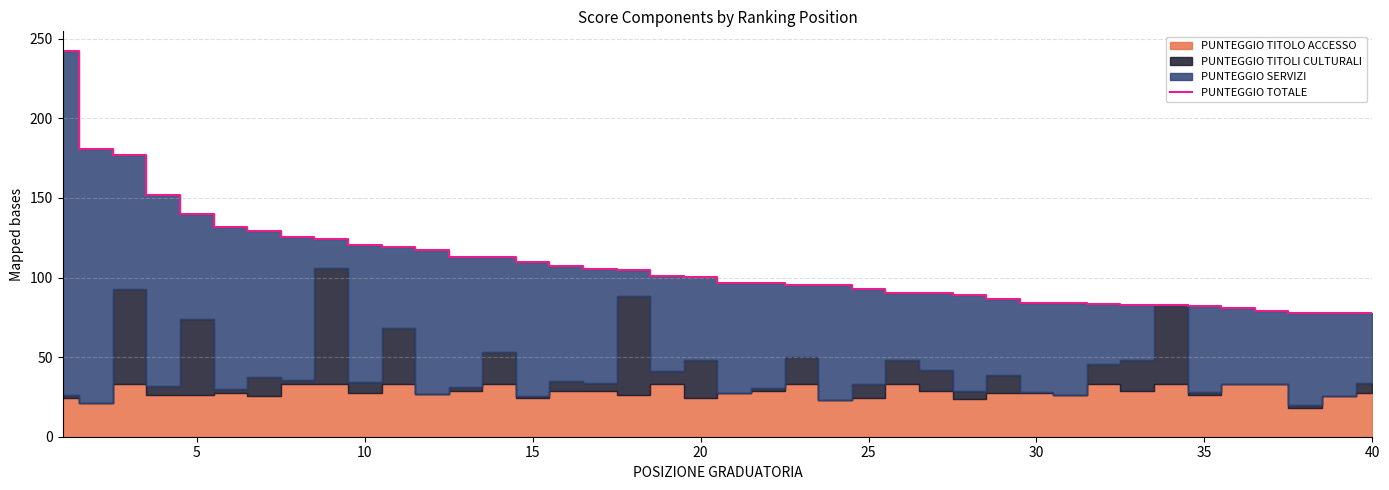

What is the approximate value at 28?

86.5